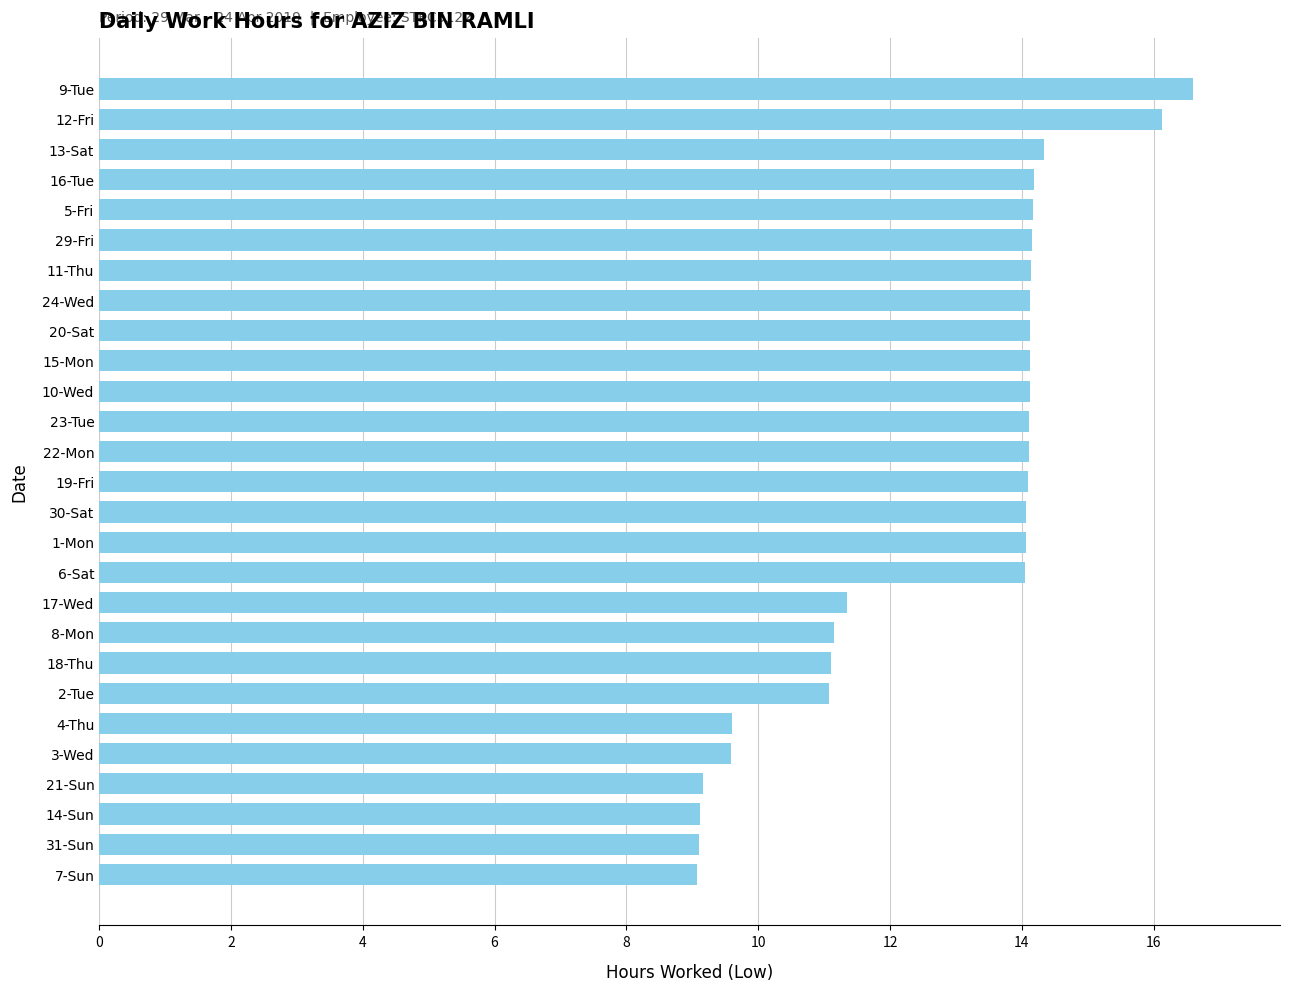

Are the bars horizontal?

Yes